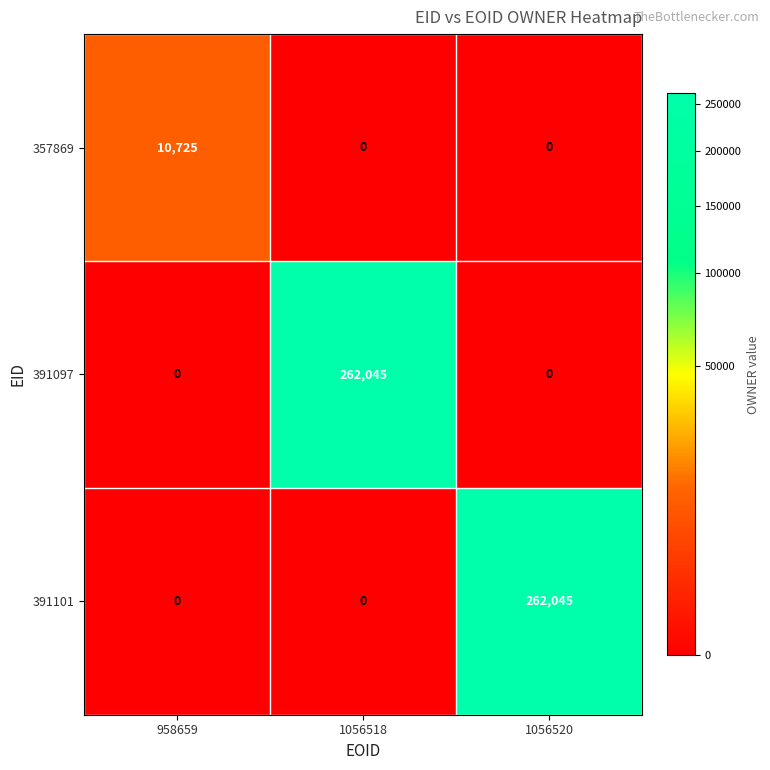

What is the difference between the highest and lowest values at 1056520?

262045